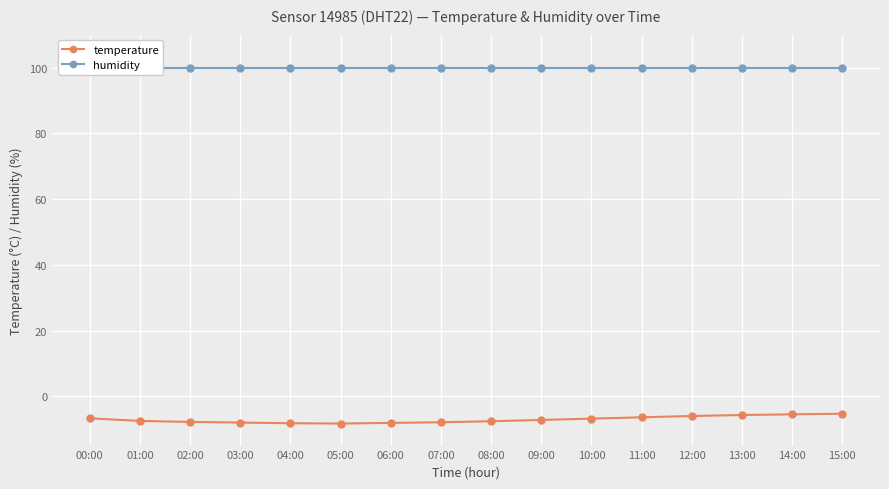

At which label is humidity closest to 99?

00:00